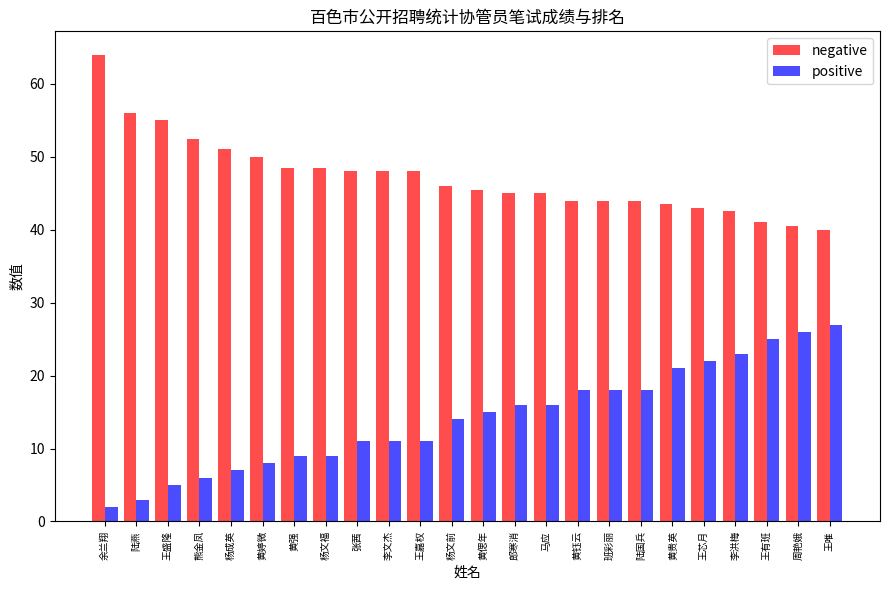

What is the sum of the negative values at 陆国兵 and 杨文前?

90.0